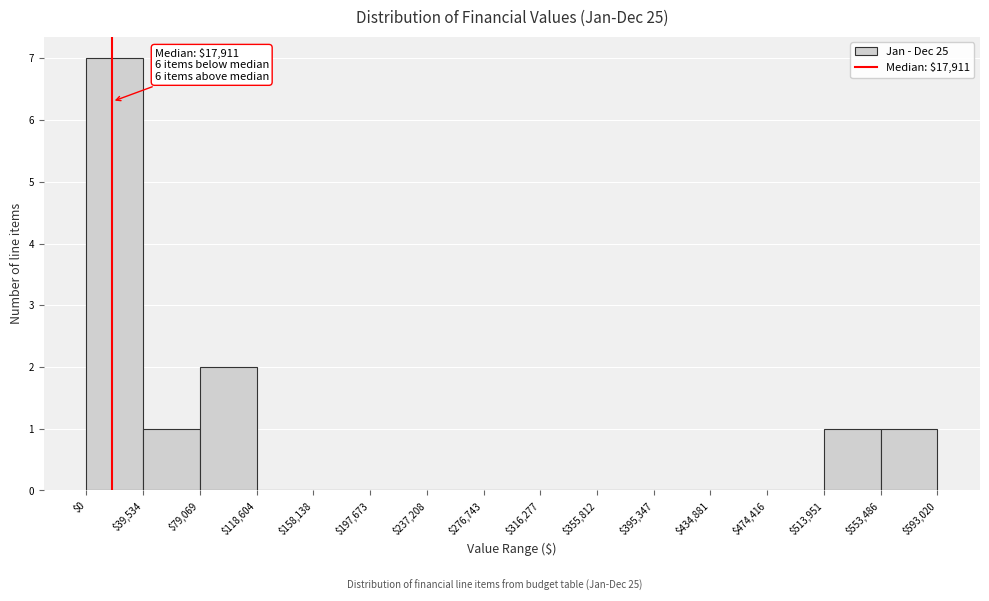

Which range on the x-axis has the tallest bar?

$0 to $39,534